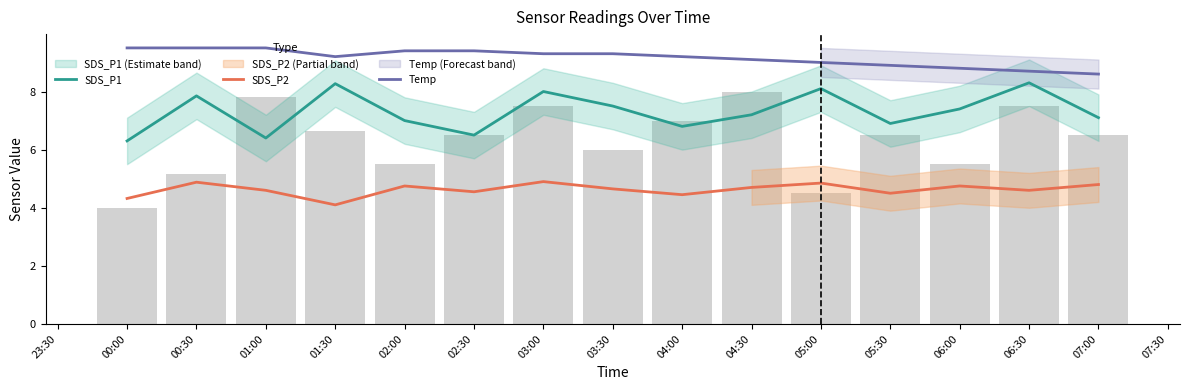

Reading left to right, transcribe all the data shown in this chart.

SDS_P1: 6.3	7.8	6.4	8.3	7.0	6.5	8.0	7.5	6.8	7.2	8.1	6.9	7.4	8.3	7.1
SDS_P2: 4.3	4.9	4.6	4.1	4.8	4.5	4.9	4.7	4.5	4.7	4.8	4.5	4.8	4.6	4.8
Temp: 9.5	9.5	9.5	9.2	9.4	9.4	9.3	9.3	9.2	9.1	9.0	8.9	8.8	8.7	8.6